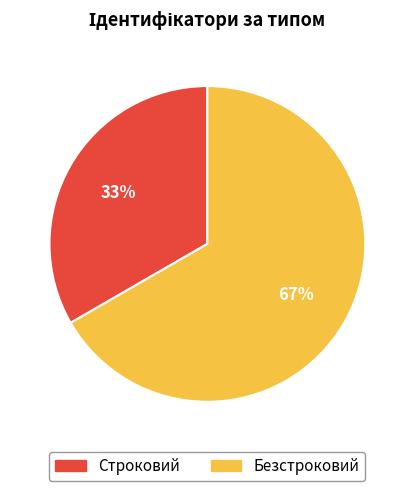

Count the number of slices in the pie.

2